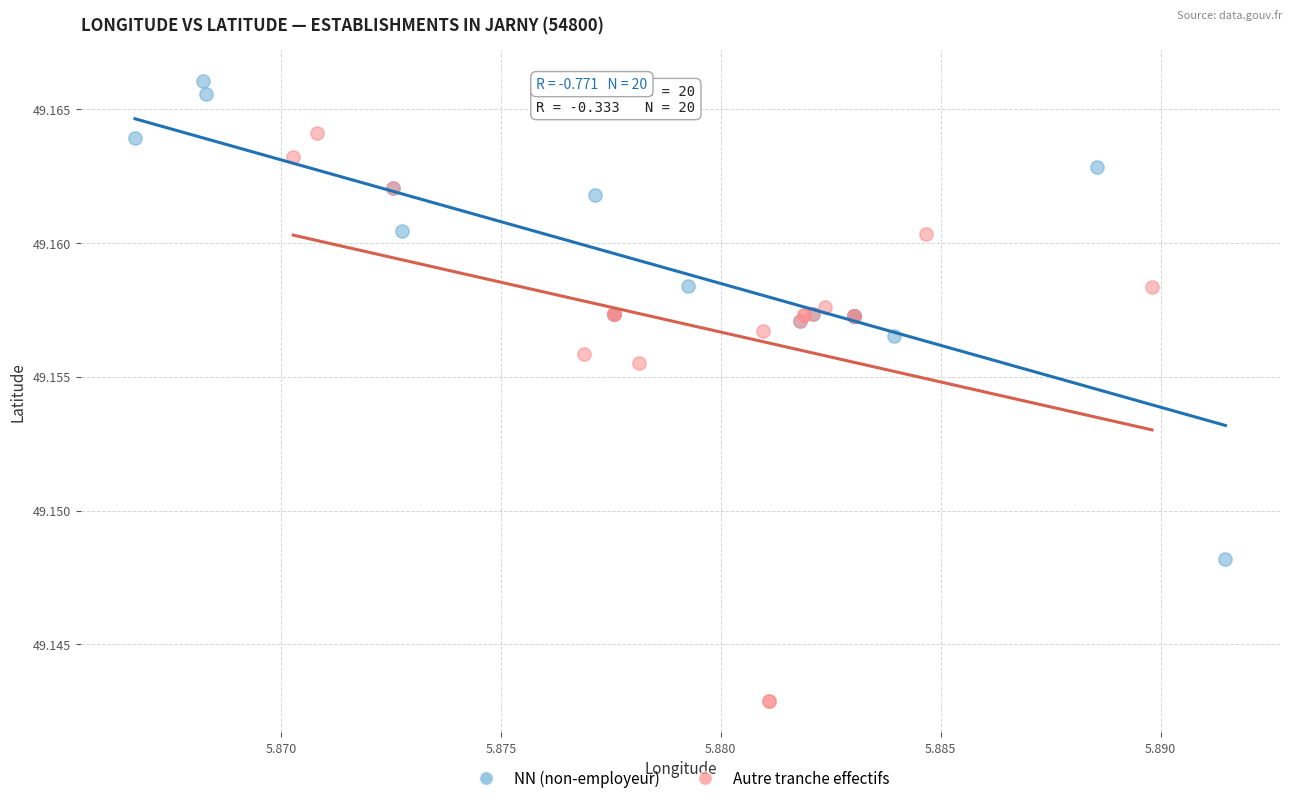

Which series has the widest spread of Y values?

Autre tranche effectifs